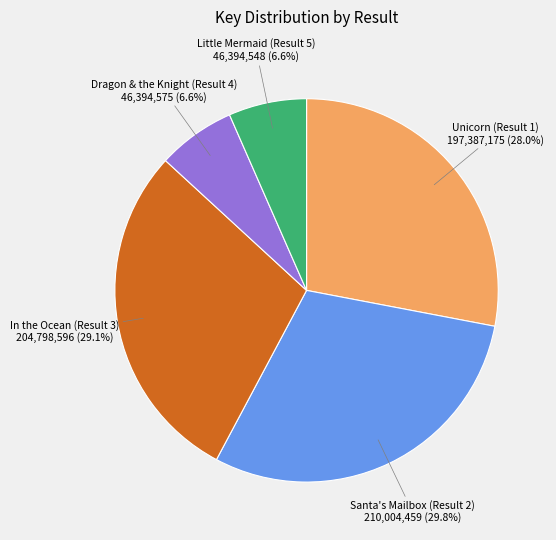

To the nearest percent, what percentage of the pie is Unicorn (Result 1)?

28%